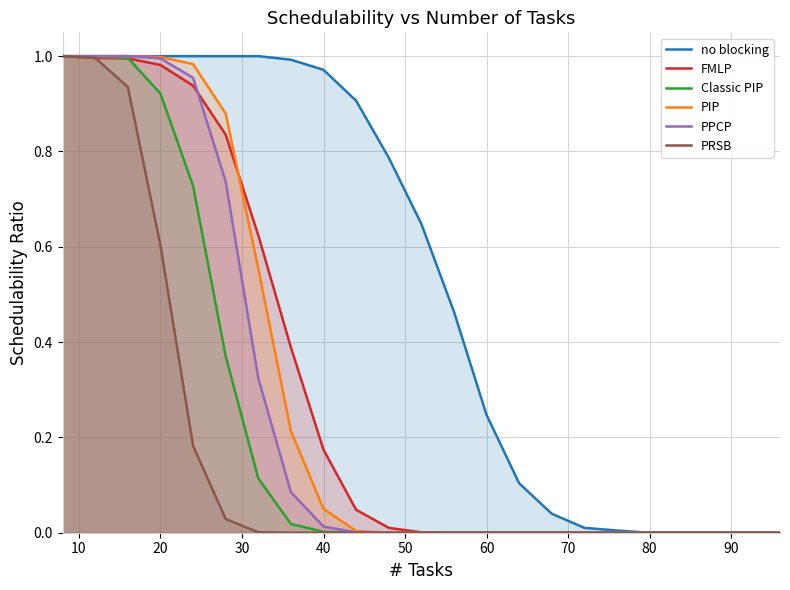

Does the chart display data point markers on the line(s)?

No